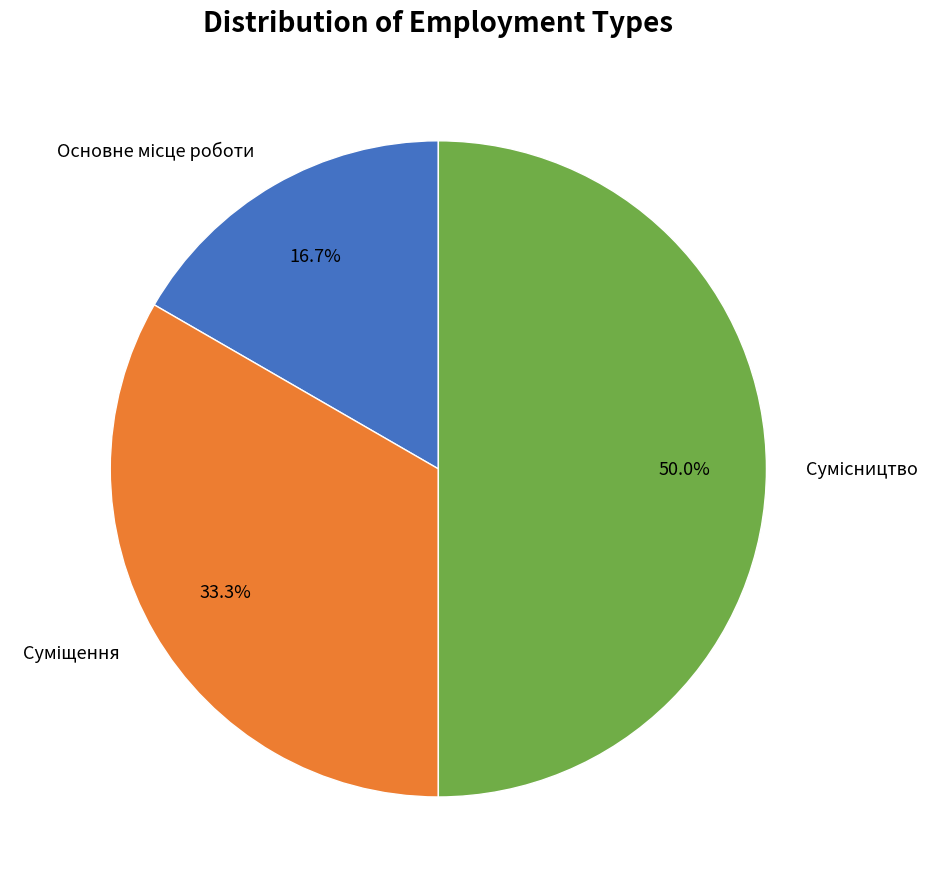

Between Суміщення and Сумісництво, which is larger?

Сумісництво